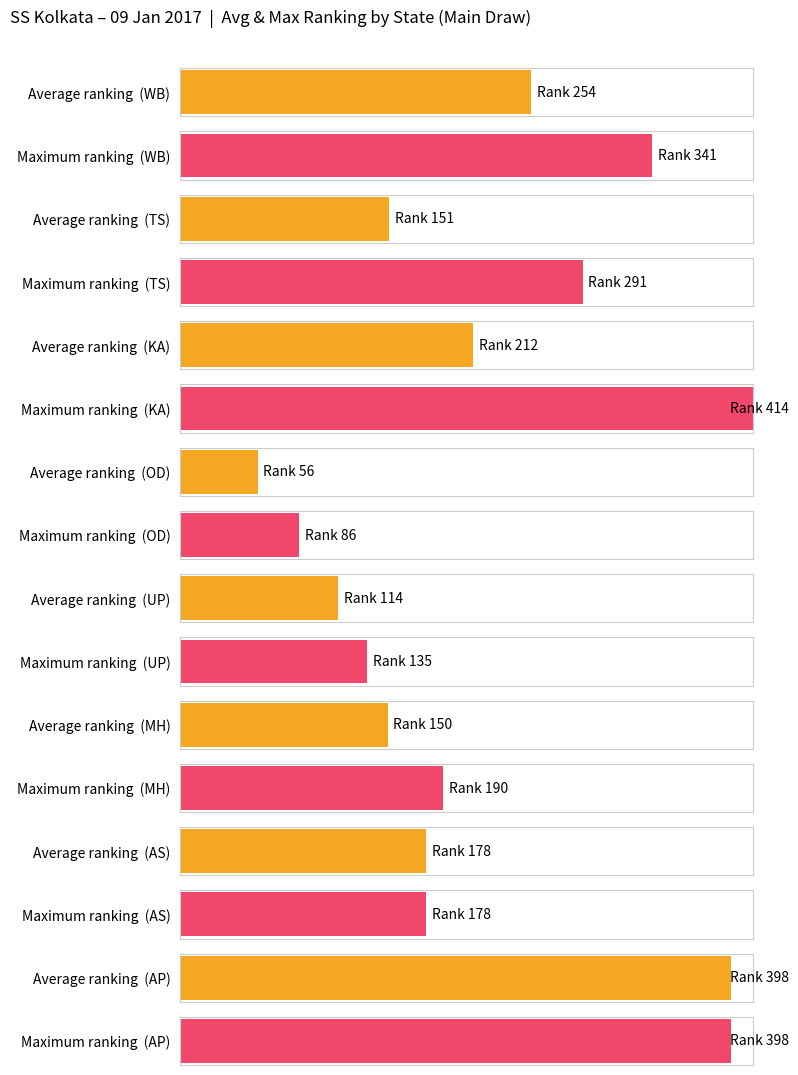

Is the value of Maximum utilization at UP greater than the value of Average utilization at AP?

No